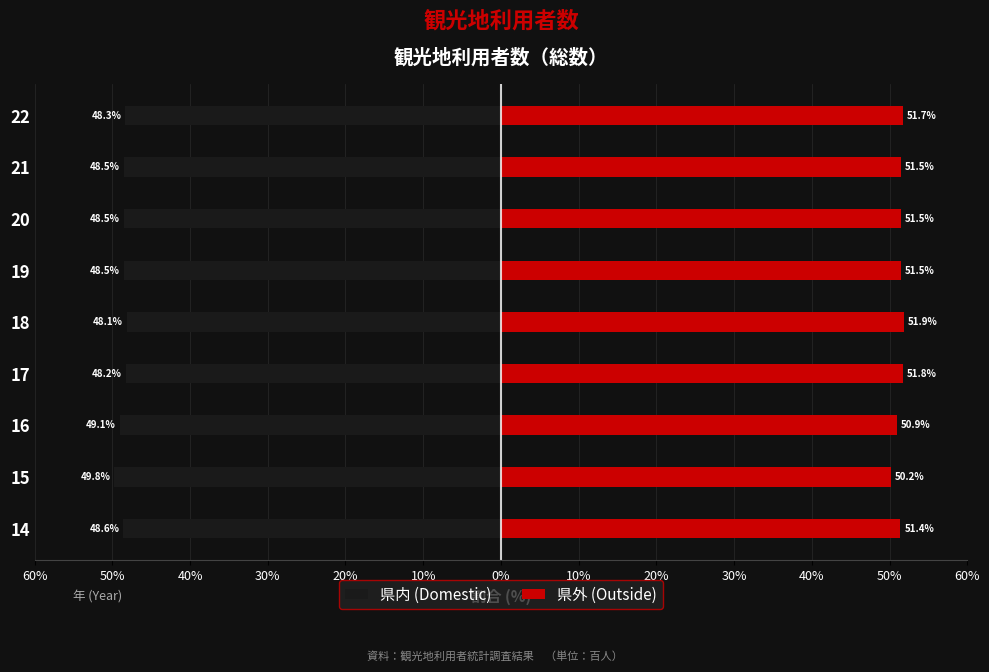

At 21, list the series in order from largest to smallest.

県外 (Outside), 県内 (Domestic)